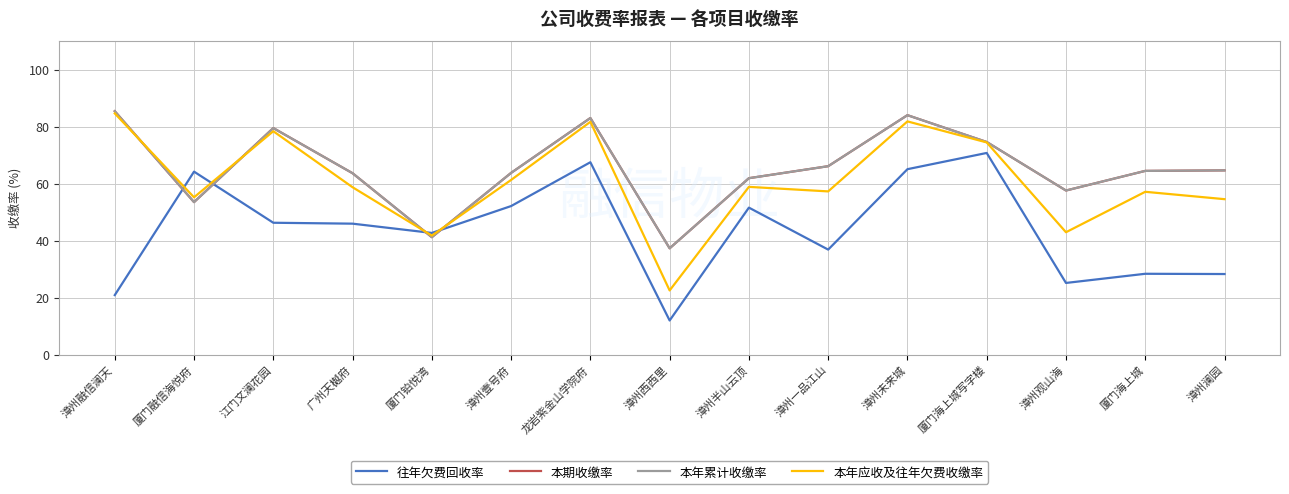

The value of 本年应收及往年欠费收缴率 at 龙岩紫金山学院府 is 146.3. True or false?

False